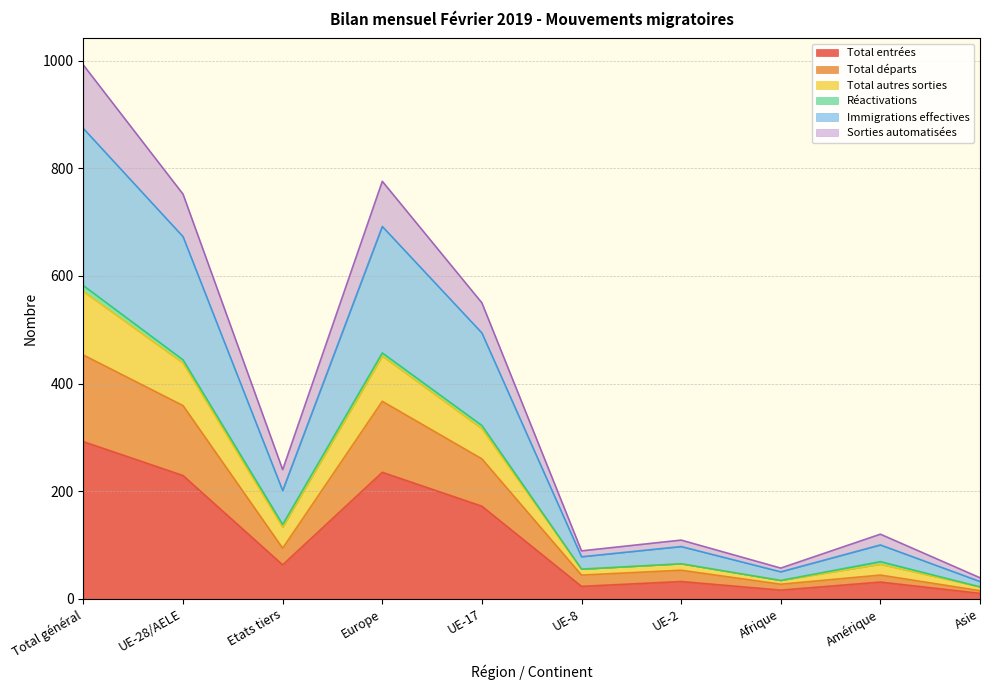

Does the chart have visible grid lines?

Yes